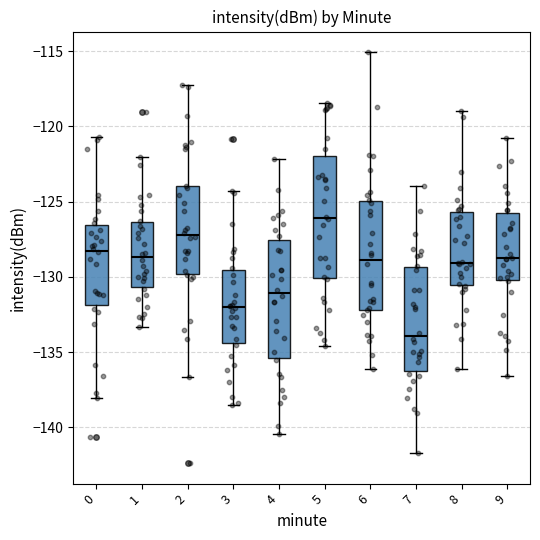

Where is the lower edge of the box at x = 7 on the y-axis? The values are not printed on the chart, so give them approximately, as read against the axis.

-136.5